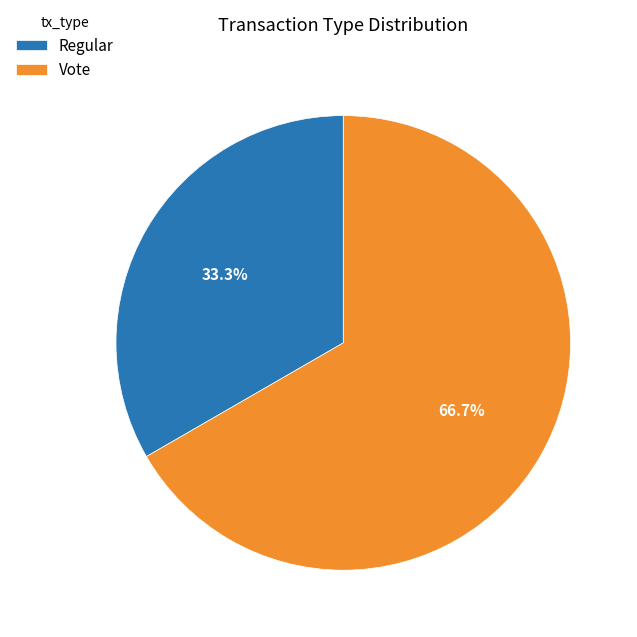

Between Regular and Vote, which is larger?

Vote